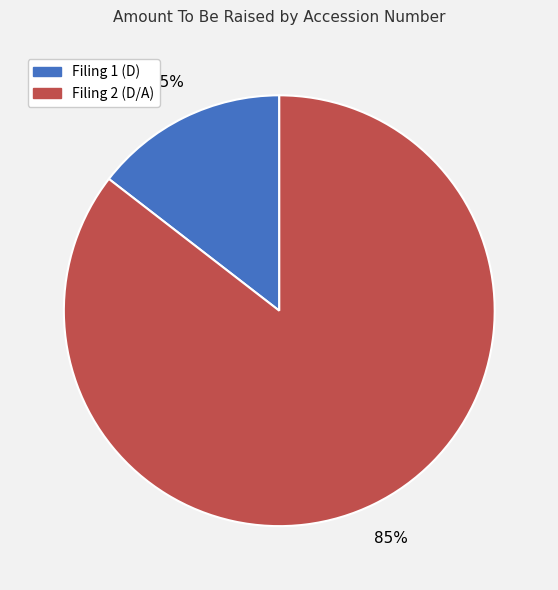

How many segments does this pie chart have?

2